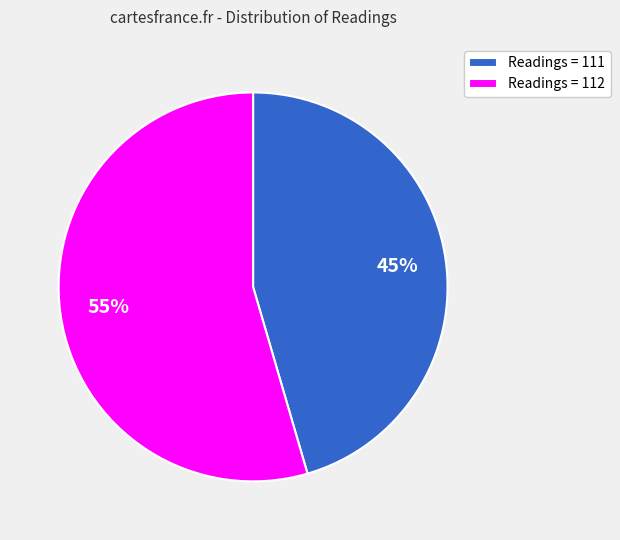

Combined, do Readings = 112 and Readings = 111 account for over 50%?

Yes